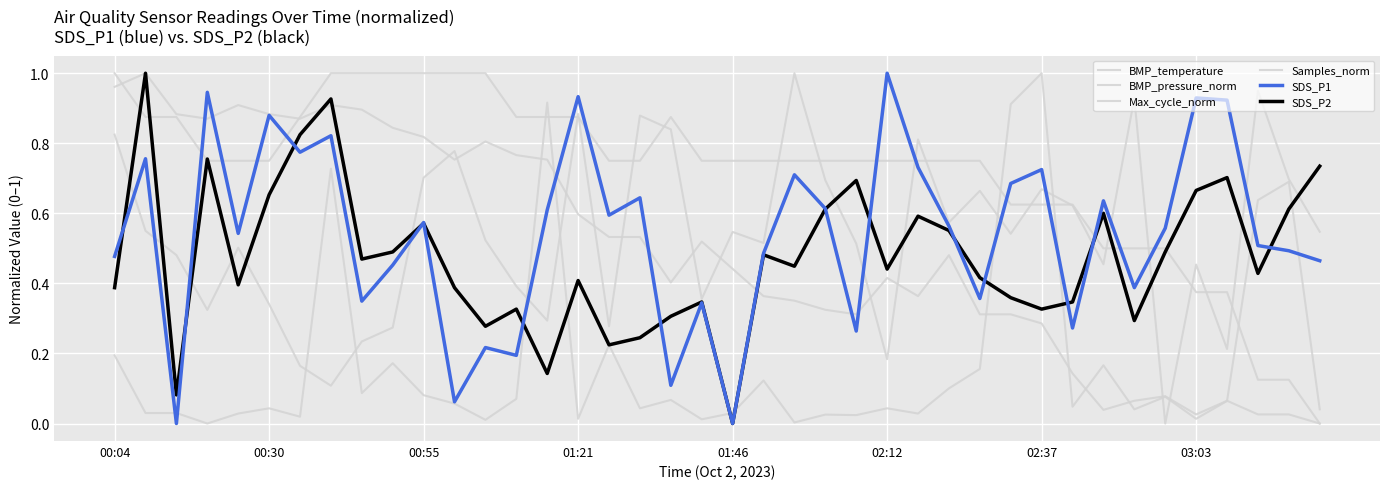

Does the chart display data point markers on the line(s)?

No